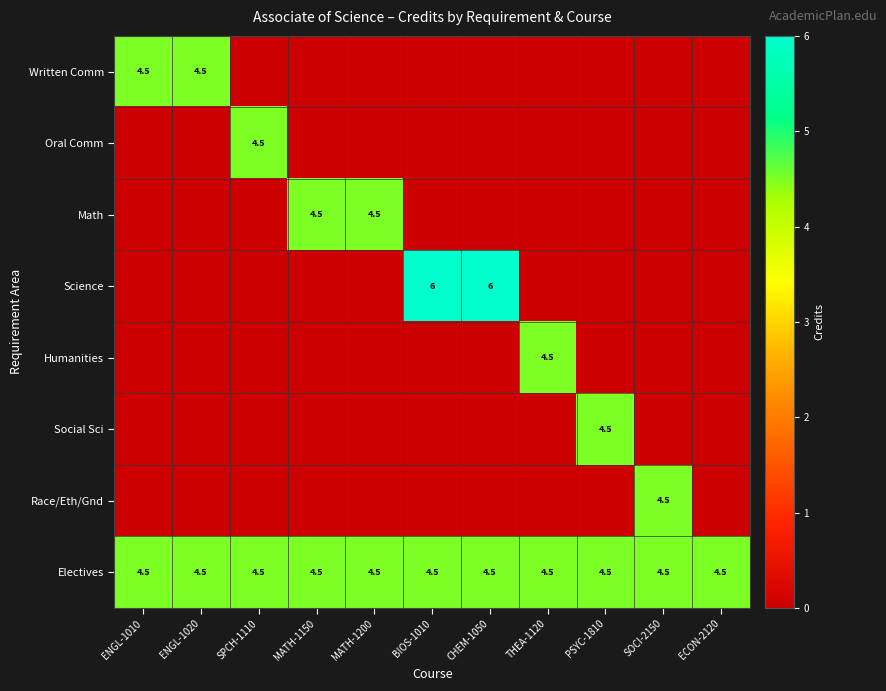

The Social Sci series shows 2.1 at PSYC-1810. True or false?

False